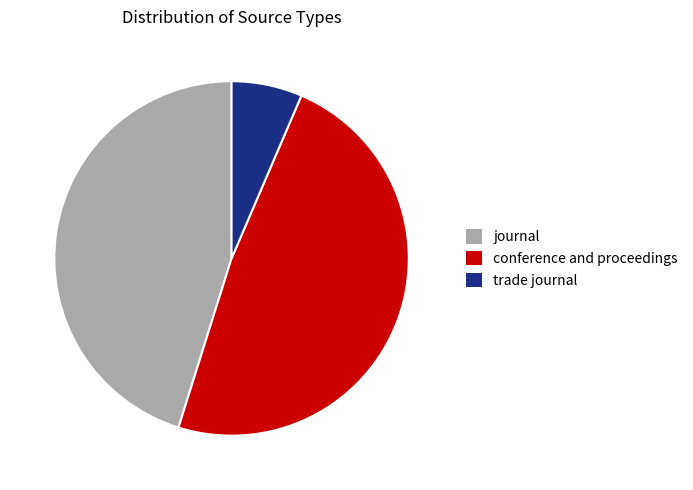

Which category has the smallest portion of the pie?

trade journal